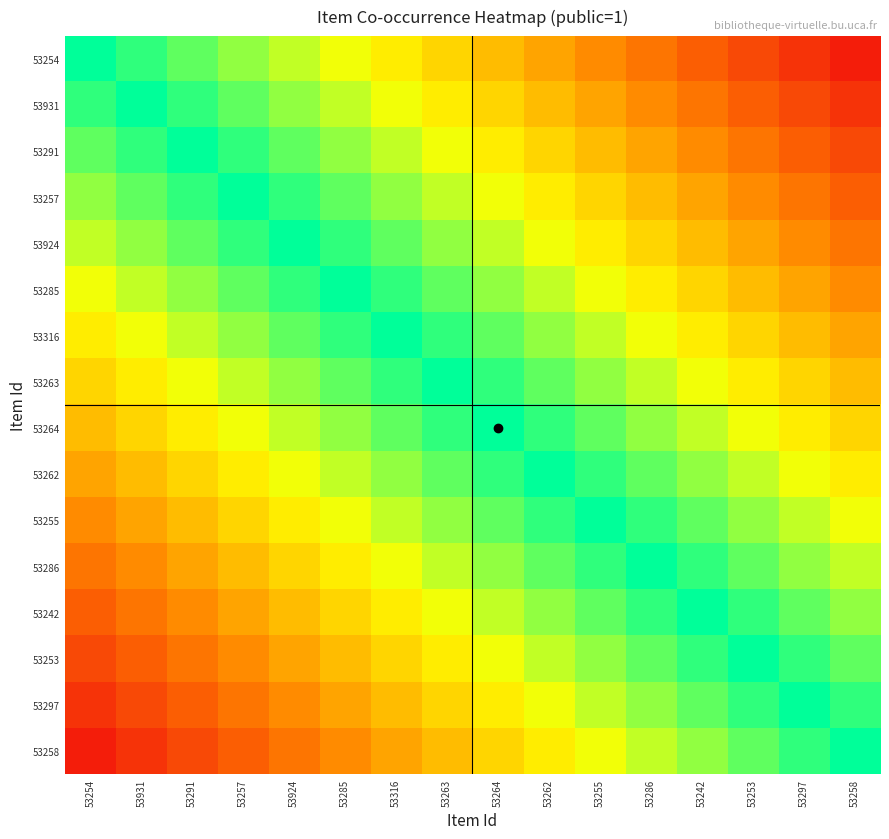

Reading left to right, transcribe all the data shown in this chart.

53254: 53254=1.0	53931=0.9	53291=0.9	53257=0.8	53924=0.7	53285=0.7	53316=0.6	53263=0.6	53264=0.5	53262=0.4	53255=0.4	53286=0.3	53242=0.2	53253=0.2	53297=0.1	53258=0.1
53931: 53254=0.9	53931=1.0	53291=0.9	53257=0.9	53924=0.8	53285=0.7	53316=0.7	53263=0.6	53264=0.6	53262=0.5	53255=0.4	53286=0.4	53242=0.3	53253=0.2	53297=0.2	53258=0.1
53291: 53254=0.9	53931=0.9	53291=1.0	53257=0.9	53924=0.9	53285=0.8	53316=0.7	53263=0.7	53264=0.6	53262=0.6	53255=0.5	53286=0.4	53242=0.4	53253=0.3	53297=0.2	53258=0.2
53257: 53254=0.8	53931=0.9	53291=0.9	53257=1.0	53924=0.9	53285=0.9	53316=0.8	53263=0.7	53264=0.7	53262=0.6	53255=0.6	53286=0.5	53242=0.4	53253=0.4	53297=0.3	53258=0.2
53924: 53254=0.7	53931=0.8	53291=0.9	53257=0.9	53924=1.0	53285=0.9	53316=0.9	53263=0.8	53264=0.7	53262=0.7	53255=0.6	53286=0.6	53242=0.5	53253=0.4	53297=0.4	53258=0.3
53285: 53254=0.7	53931=0.7	53291=0.8	53257=0.9	53924=0.9	53285=1.0	53316=0.9	53263=0.9	53264=0.8	53262=0.7	53255=0.7	53286=0.6	53242=0.6	53253=0.5	53297=0.4	53258=0.4
53316: 53254=0.6	53931=0.7	53291=0.7	53257=0.8	53924=0.9	53285=0.9	53316=1.0	53263=0.9	53264=0.9	53262=0.8	53255=0.7	53286=0.7	53242=0.6	53253=0.6	53297=0.5	53258=0.4
53263: 53254=0.6	53931=0.6	53291=0.7	53257=0.7	53924=0.8	53285=0.9	53316=0.9	53263=1.0	53264=0.9	53262=0.9	53255=0.8	53286=0.7	53242=0.7	53253=0.6	53297=0.6	53258=0.5
53264: 53254=0.5	53931=0.6	53291=0.6	53257=0.7	53924=0.7	53285=0.8	53316=0.9	53263=0.9	53264=1.0	53262=0.9	53255=0.9	53286=0.8	53242=0.7	53253=0.7	53297=0.6	53258=0.6
53262: 53254=0.4	53931=0.5	53291=0.6	53257=0.6	53924=0.7	53285=0.7	53316=0.8	53263=0.9	53264=0.9	53262=1.0	53255=0.9	53286=0.9	53242=0.8	53253=0.7	53297=0.7	53258=0.6
53255: 53254=0.4	53931=0.4	53291=0.5	53257=0.6	53924=0.6	53285=0.7	53316=0.7	53263=0.8	53264=0.9	53262=0.9	53255=1.0	53286=0.9	53242=0.9	53253=0.8	53297=0.7	53258=0.7
53286: 53254=0.3	53931=0.4	53291=0.4	53257=0.5	53924=0.6	53285=0.6	53316=0.7	53263=0.7	53264=0.8	53262=0.9	53255=0.9	53286=1.0	53242=0.9	53253=0.9	53297=0.8	53258=0.7
53242: 53254=0.2	53931=0.3	53291=0.4	53257=0.4	53924=0.5	53285=0.6	53316=0.6	53263=0.7	53264=0.7	53262=0.8	53255=0.9	53286=0.9	53242=1.0	53253=0.9	53297=0.9	53258=0.8
53253: 53254=0.2	53931=0.2	53291=0.3	53257=0.4	53924=0.4	53285=0.5	53316=0.6	53263=0.6	53264=0.7	53262=0.7	53255=0.8	53286=0.9	53242=0.9	53253=1.0	53297=0.9	53258=0.9
53297: 53254=0.1	53931=0.2	53291=0.2	53257=0.3	53924=0.4	53285=0.4	53316=0.5	53263=0.6	53264=0.6	53262=0.7	53255=0.7	53286=0.8	53242=0.9	53253=0.9	53297=1.0	53258=0.9
53258: 53254=0.1	53931=0.1	53291=0.2	53257=0.2	53924=0.3	53285=0.4	53316=0.4	53263=0.5	53264=0.6	53262=0.6	53255=0.7	53286=0.7	53242=0.8	53253=0.9	53297=0.9	53258=1.0